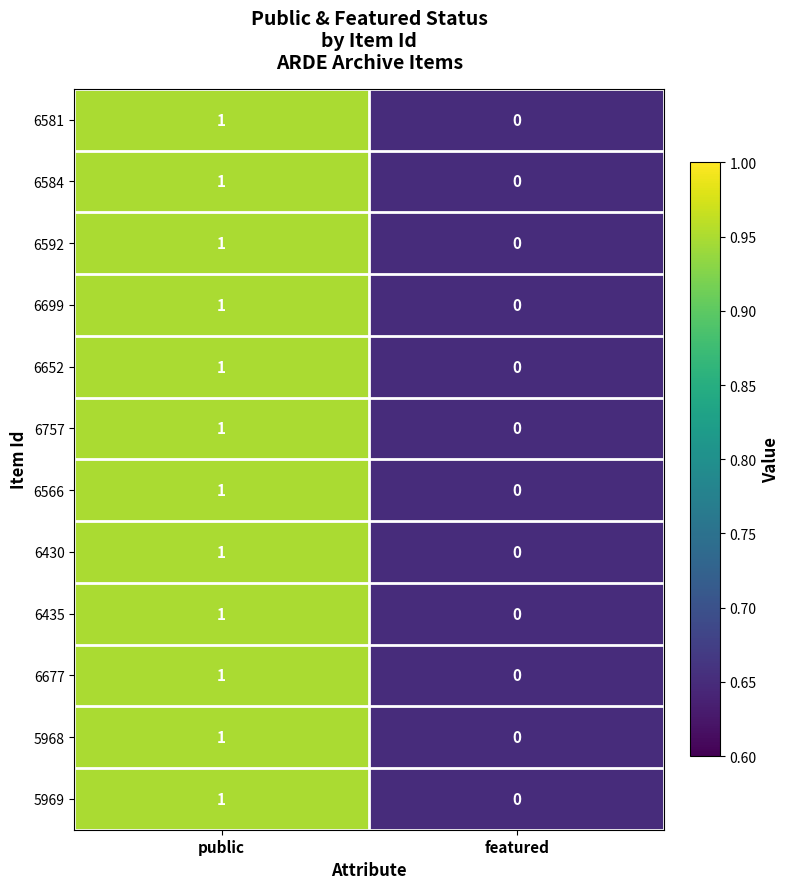

At which label does 6652 reach its peak?

public